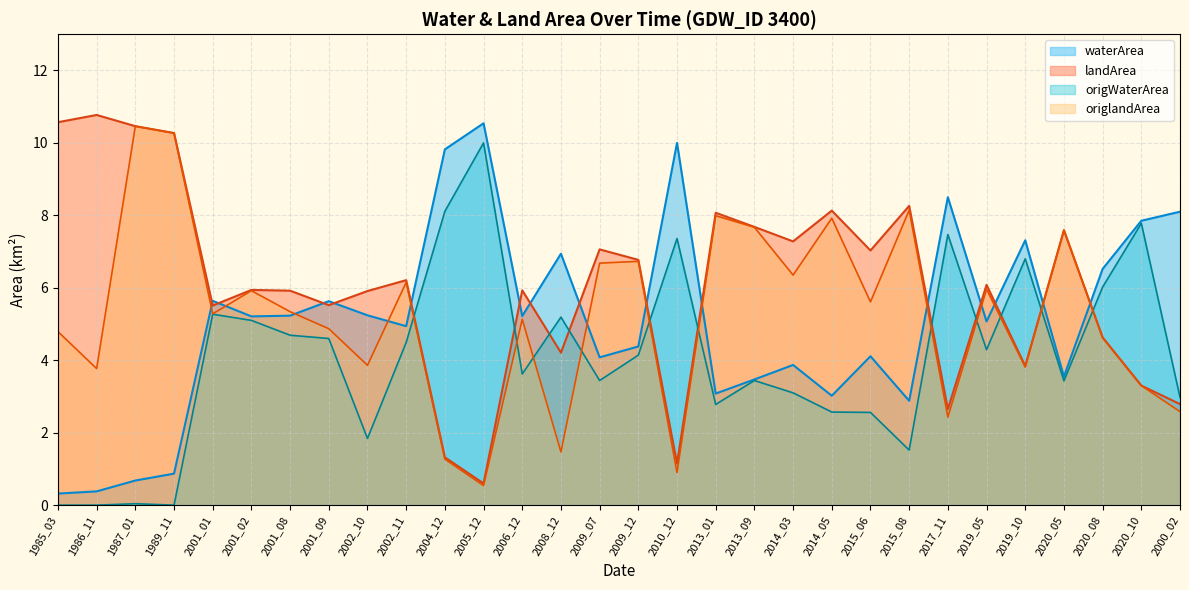

Is it true that landArea equals 10.3 at 1989_11?

True